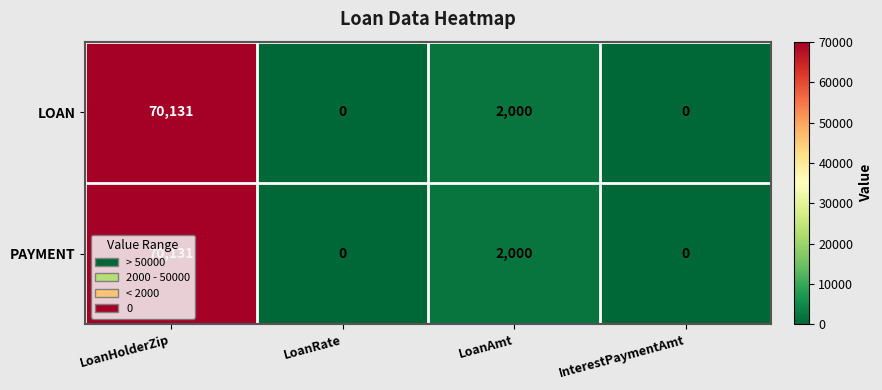

The value of LOAN at InterestPaymentAmt is 0. True or false?

True